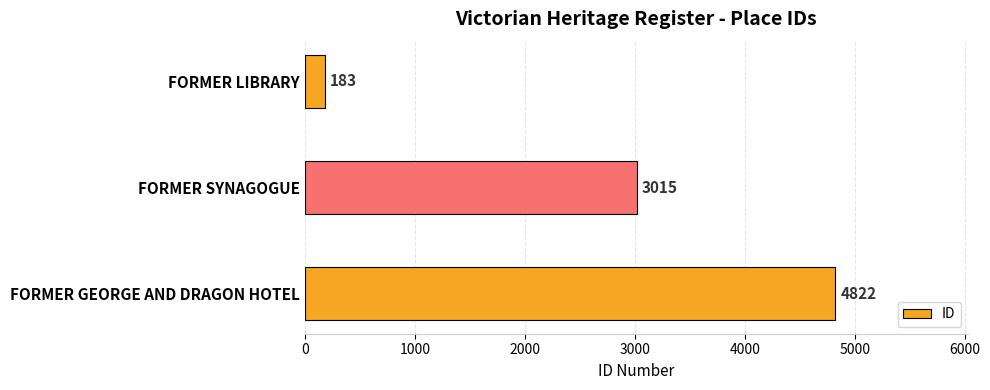

Count the number of data series in this chart.

1